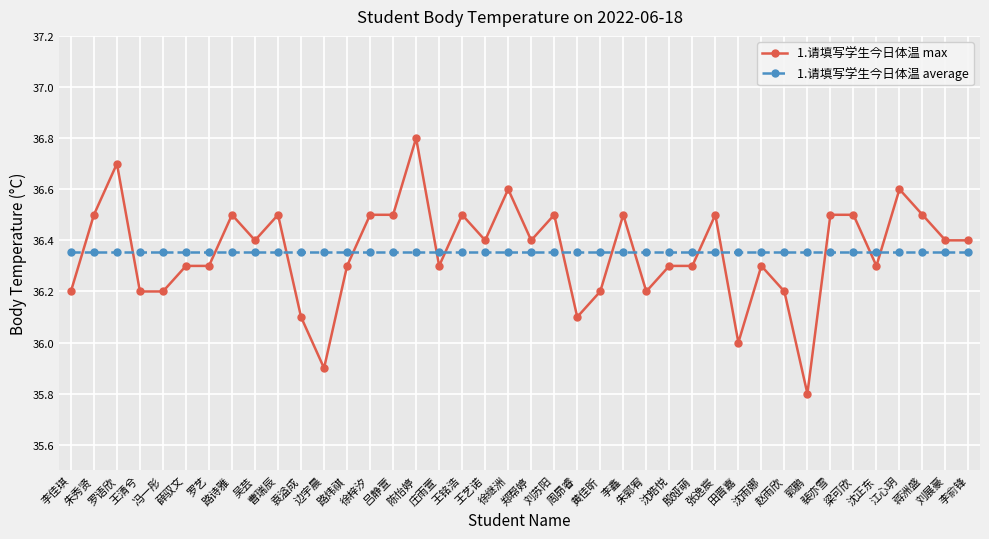

The value of 1.请填写学生今日体温 average at 吕静萱 is 36.4. True or false?

True